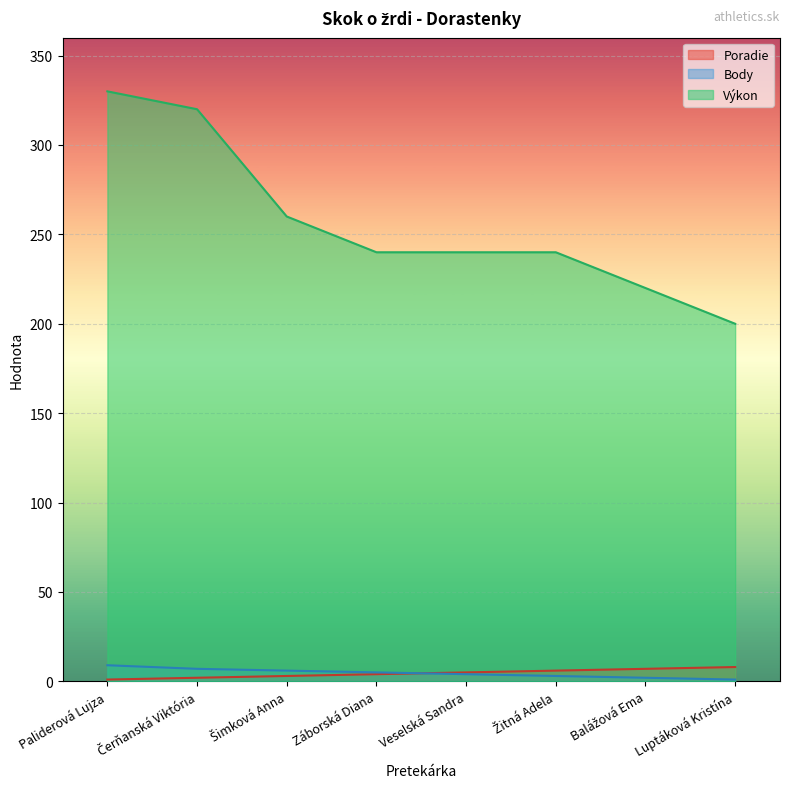

Does the chart display data point markers on the line(s)?

No